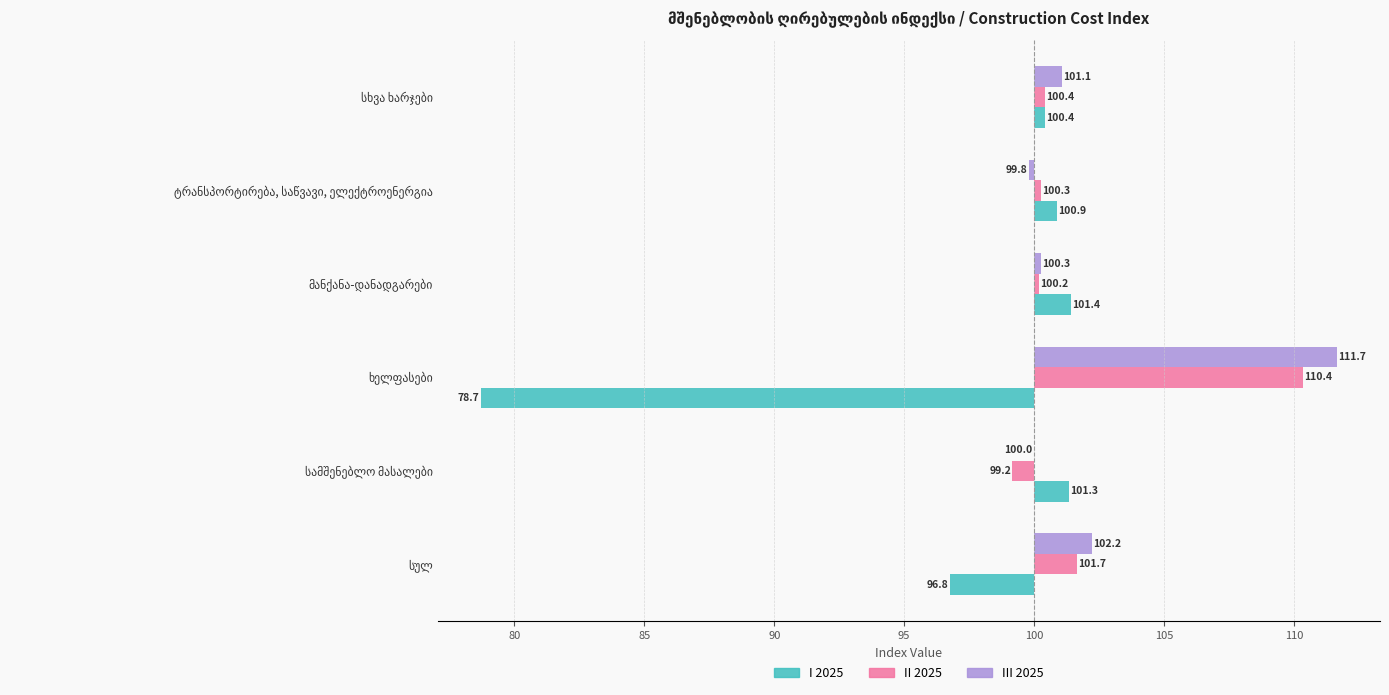

Which series has the largest range (max minus min)?

I 2025